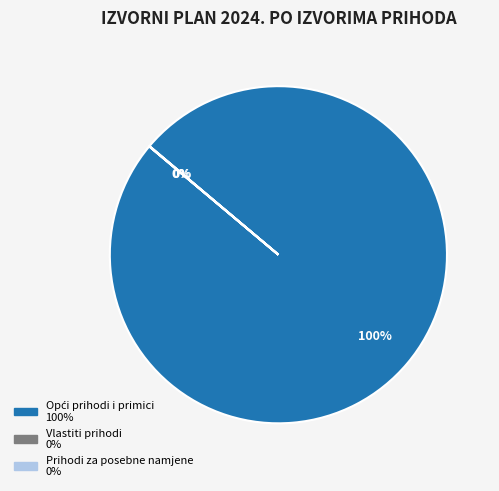

Is there a majority slice in this chart?

Yes